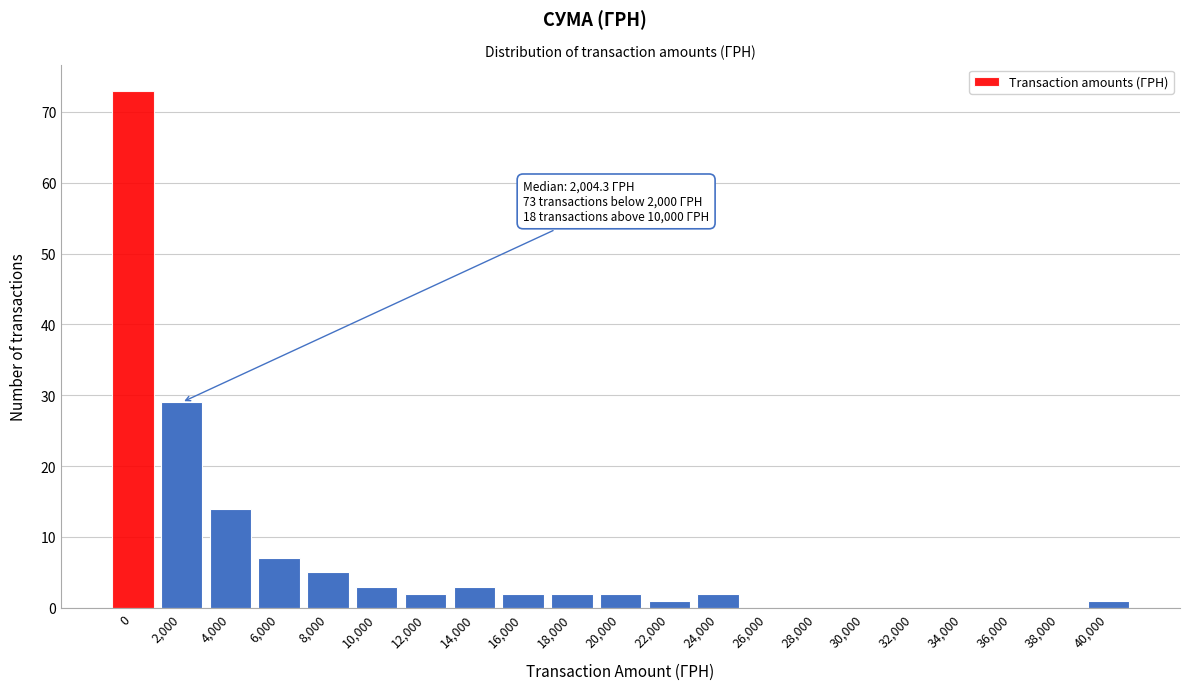

Reading right to left, transcribe all the data shown in this chart.

40,000=1	38,000=0	36,000=0	34,000=0	32,000=0	30,000=0	28,000=0	26,000=0	24,000=2	22,000=1	20,000=2	18,000=2	16,000=2	14,000=3	12,000=2	10,000=3	8,000=5	6,000=7	4,000=14	2,000=29	0=73